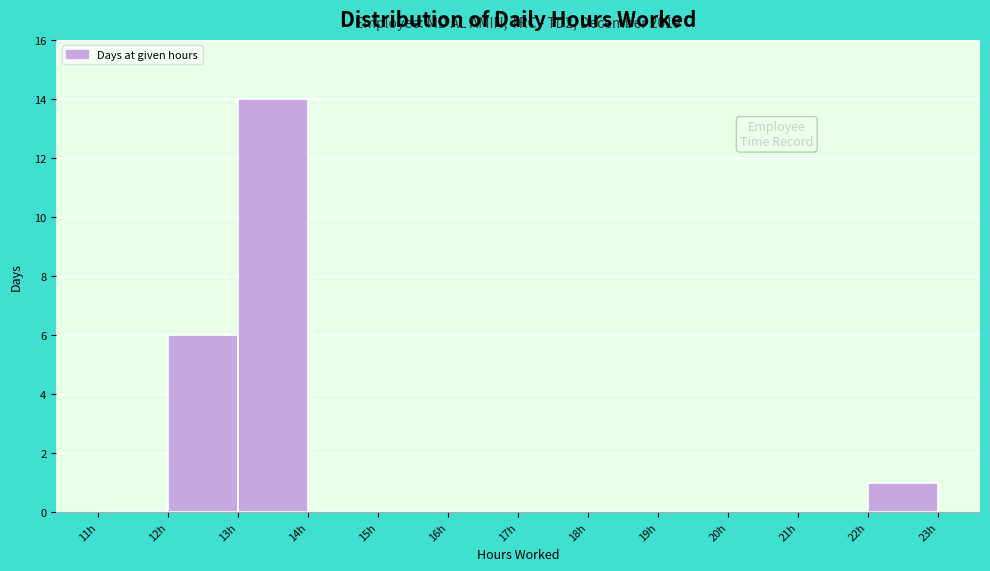

Which range on the x-axis has the tallest bar?

13 to 14